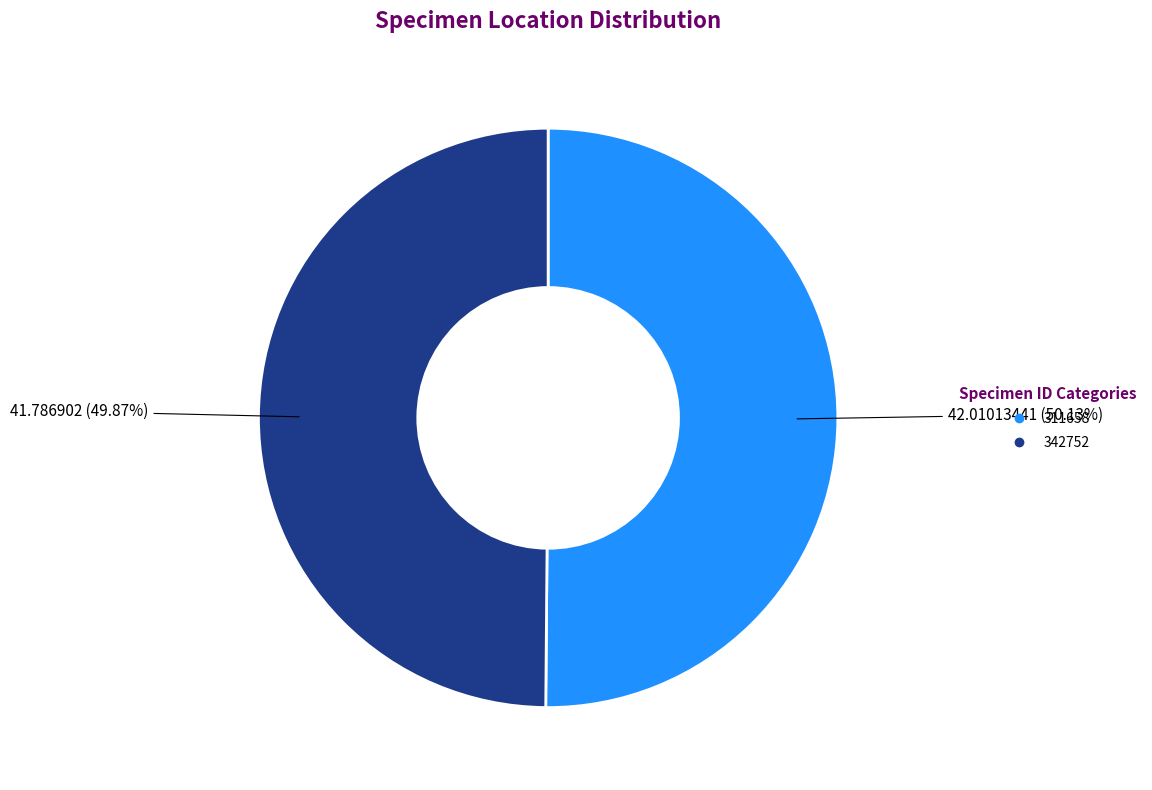

Combined, what portion of the pie is 311658 and 342752?

100.0%